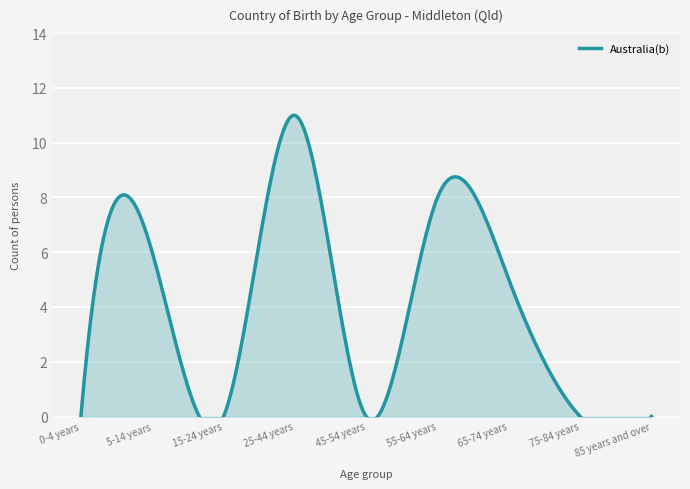

True or false: the data shows 0 at 0-4 years.

True